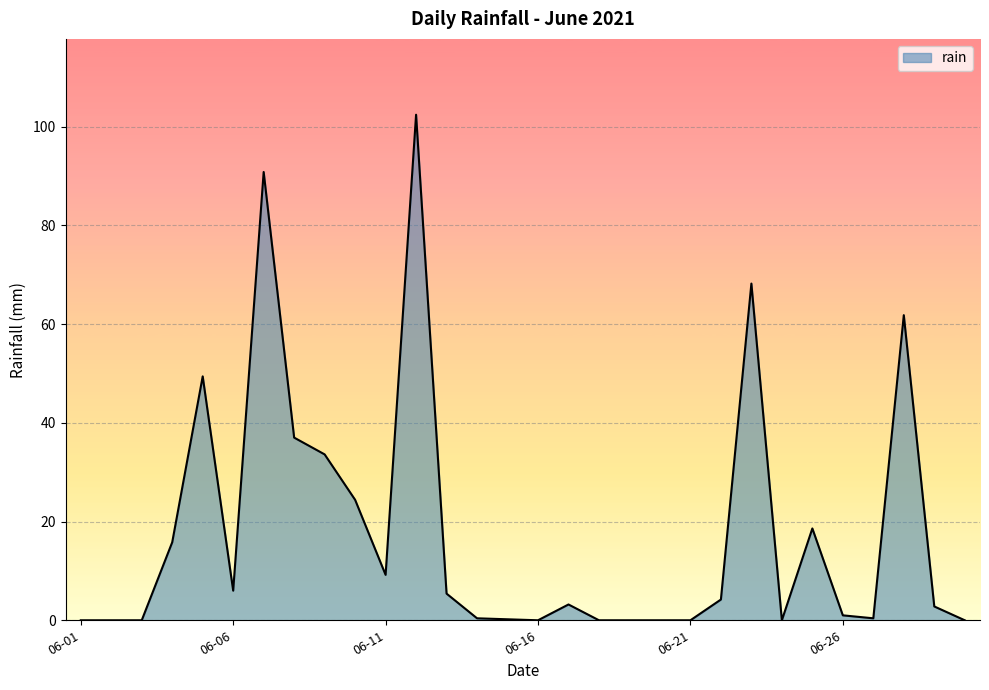

What is the difference between the maximum and minimum values?

102.4